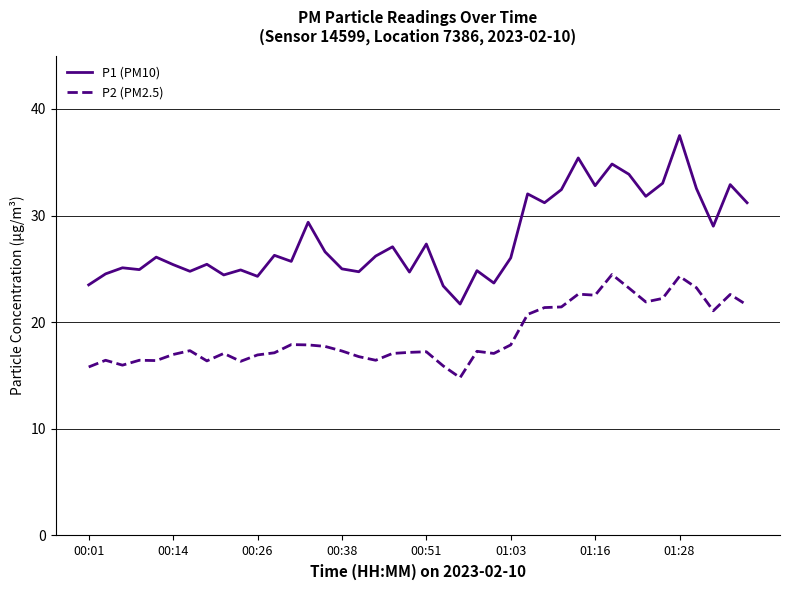

What is the smallest value displayed?

14.8